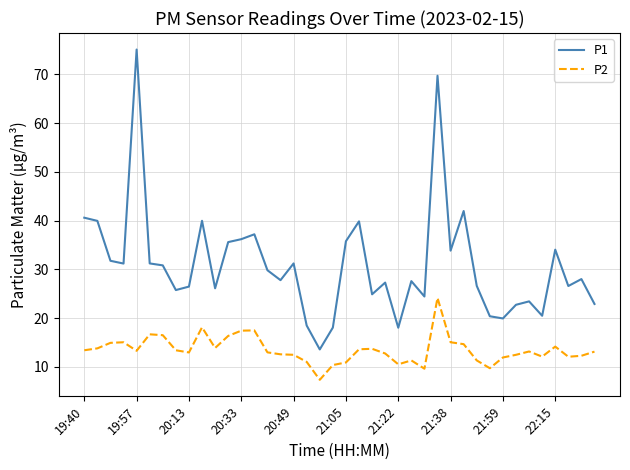

True or false: P2 and P1 cross at least once.

False